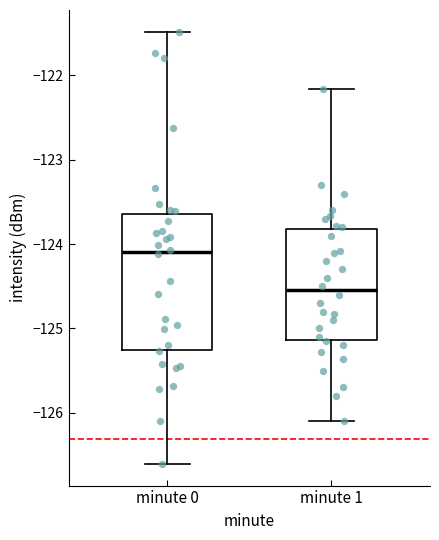

Which box's median line is the lowest?

minute 1